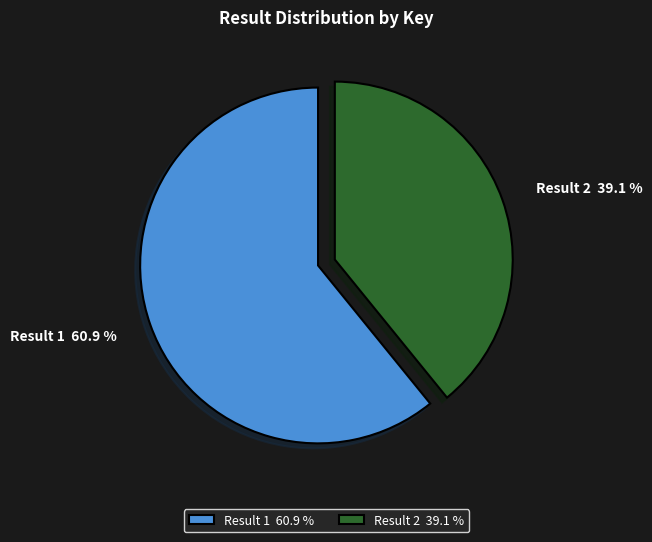

What is the largest slice in the pie chart?

Result 1 60.9 %